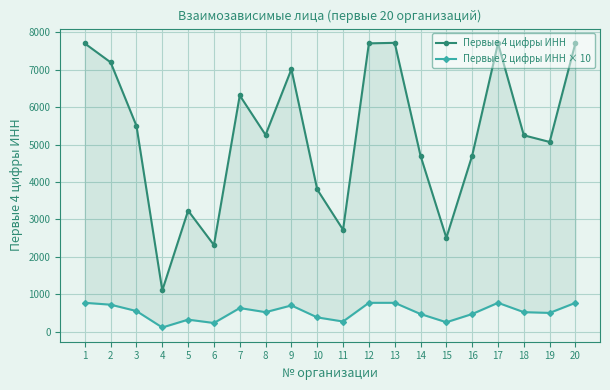

Is the value of Первые 4 цифры ИНН at 9 greater than the value of Первые 2 цифры ИНН × 10 at 15?

Yes